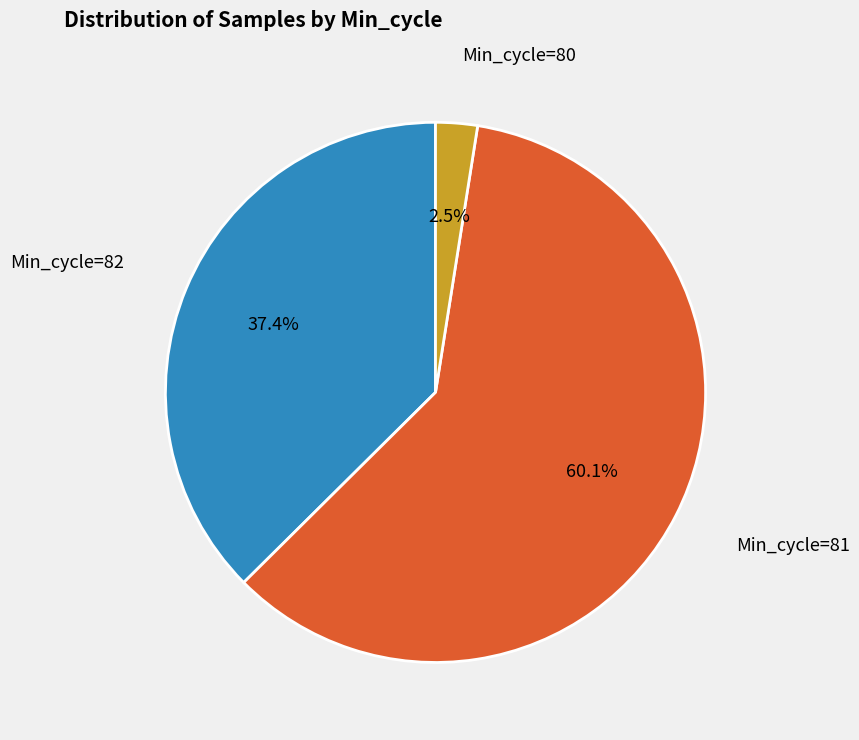

Does any single category account for the majority?

Yes